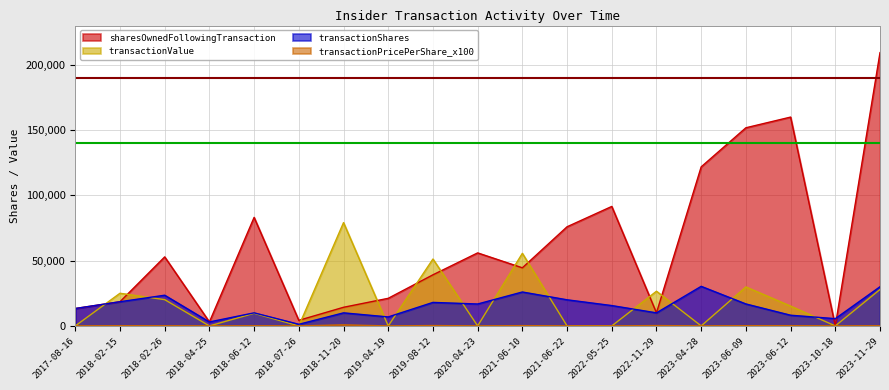

At 2023-04-28, list the series in order from smallest to largest.

transactionValue, transactionPricePerShare_x100, transactionShares, sharesOwnedFollowingTransaction